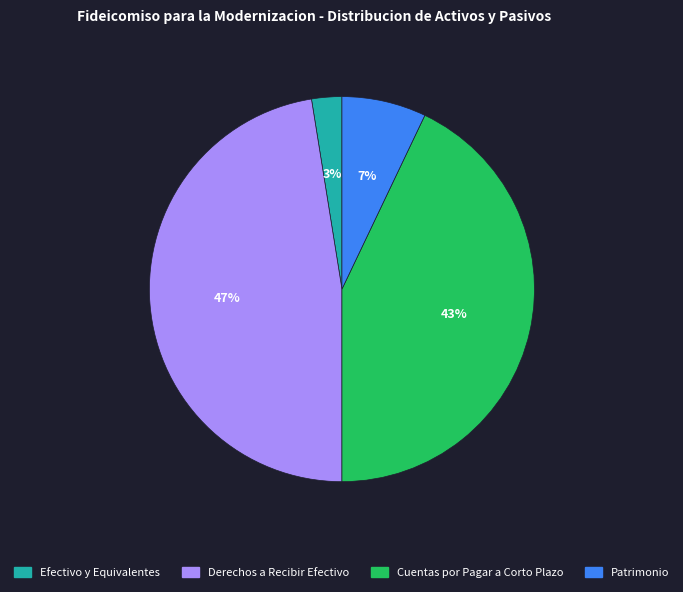

What is the ratio of the value at Derechos a Recibir Efectivo to the value at Patrimonio?

6.7